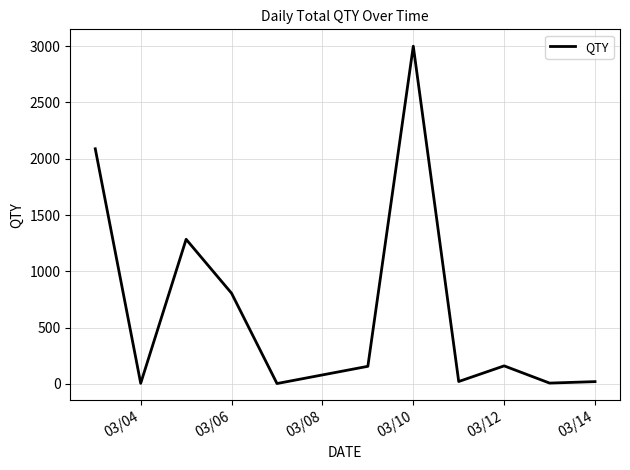

What is the difference between the maximum and minimum values?

2996